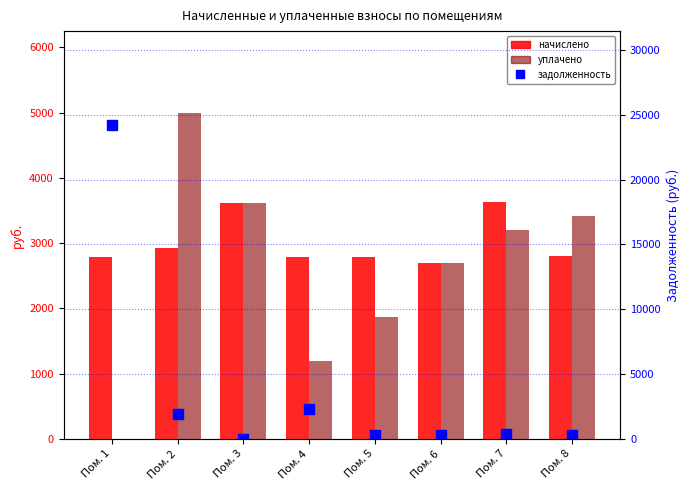

True or false: уплачено has a value of 1200.0 at Пом. 4.

True